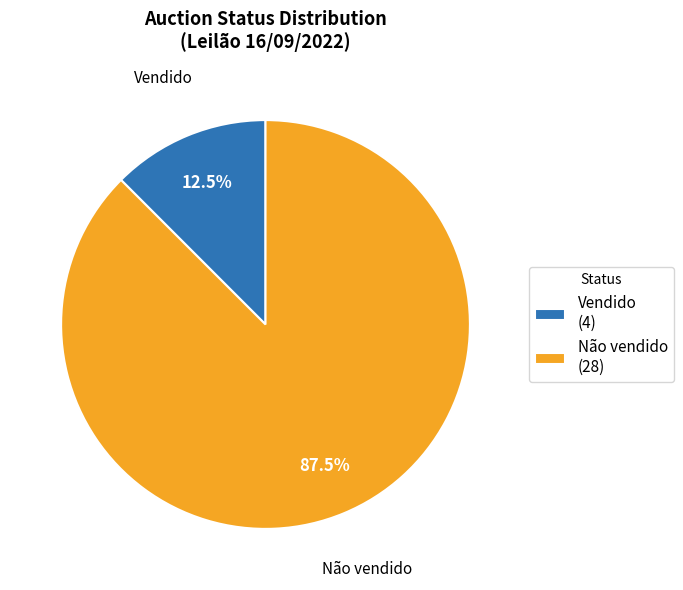

What is the majority slice?

Não vendido